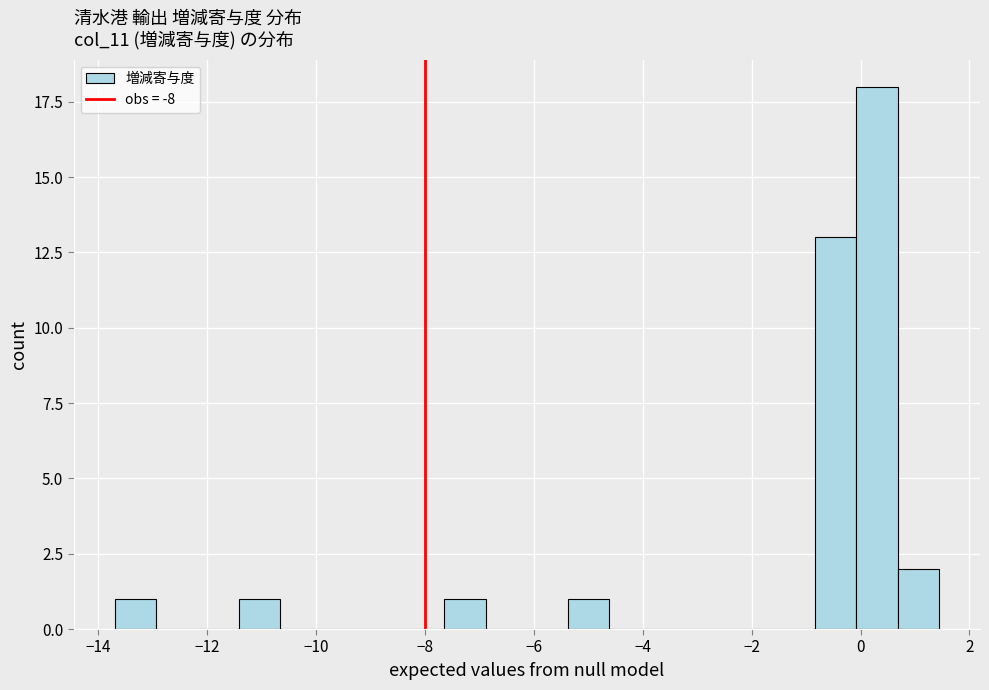

Read against the x-axis, roughly where is the centre of the tallest bar?

0.4